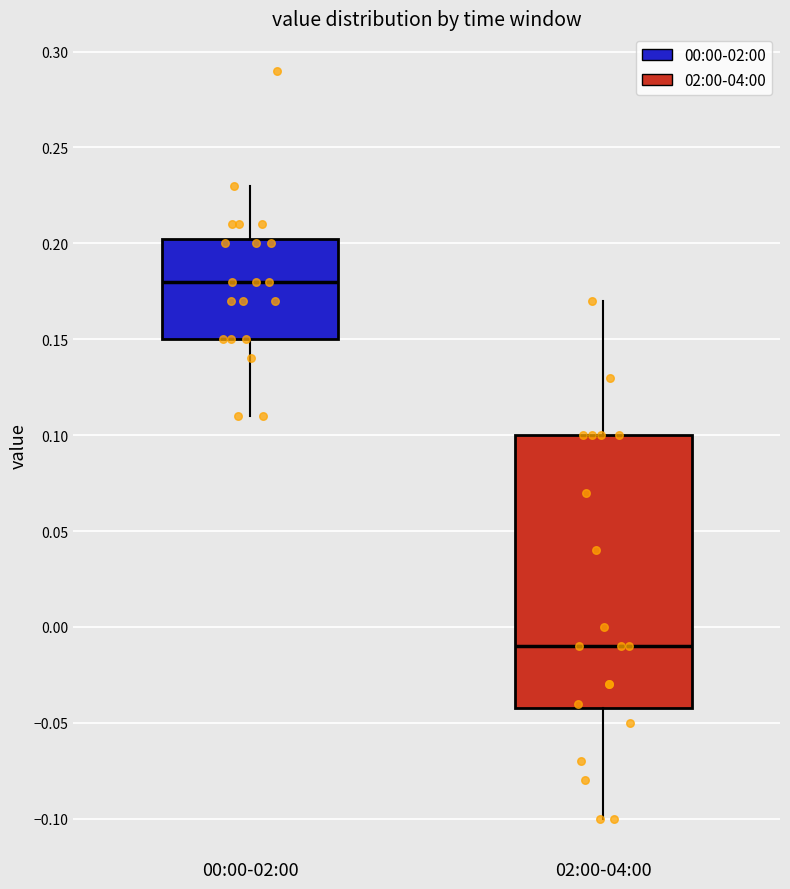

Which box is the tallest, from its lower edge to its upper edge?

02:00-04:00